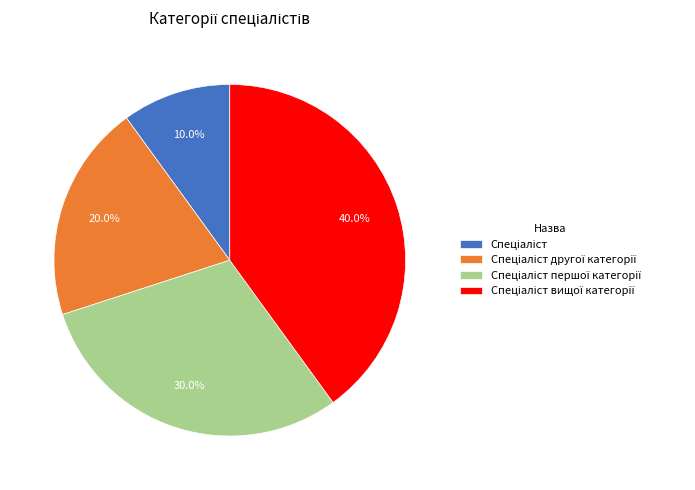

Is there a majority slice in this chart?

No